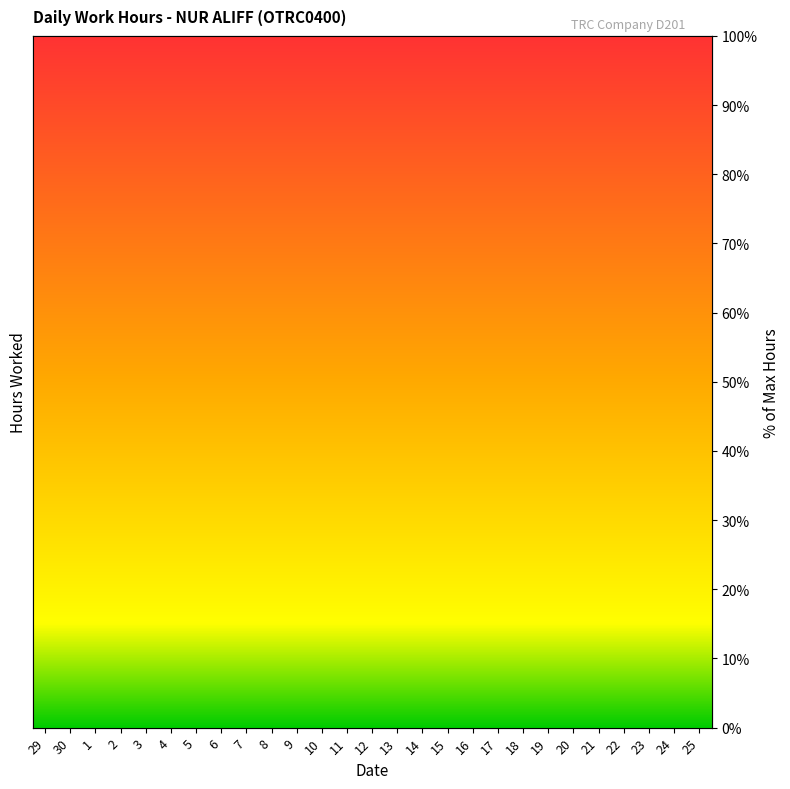

How many data points are less than 79?

7